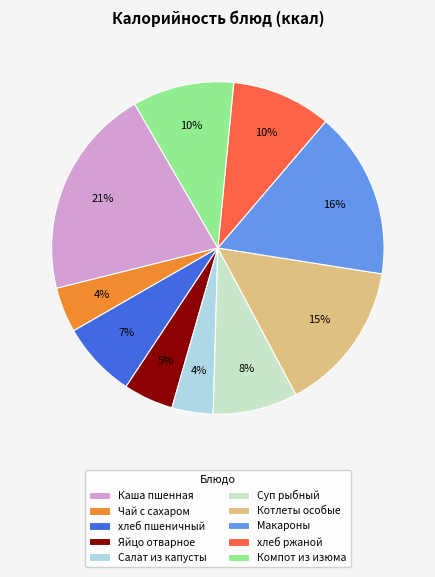

What percentage is the хлеб ржаной slice, to the nearest percent?

10%